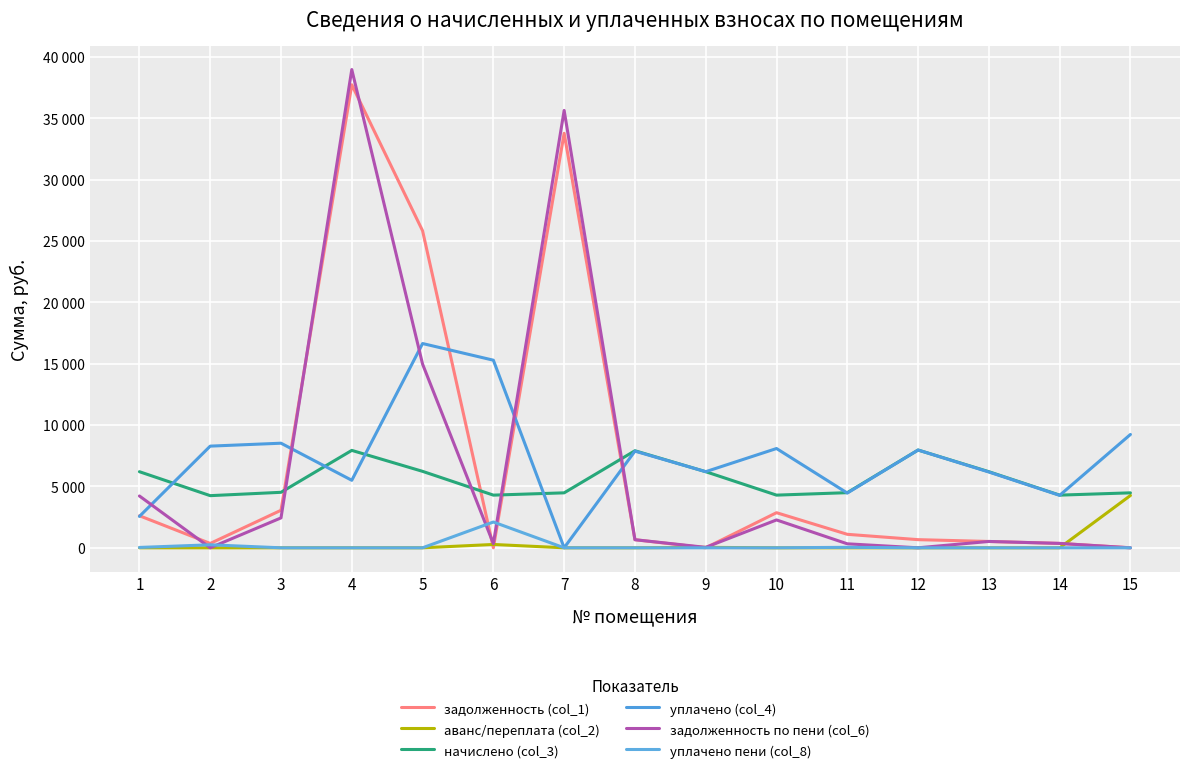

True or false: задолженность (col_1) and аванс/переплата (col_2) cross at least once.

True